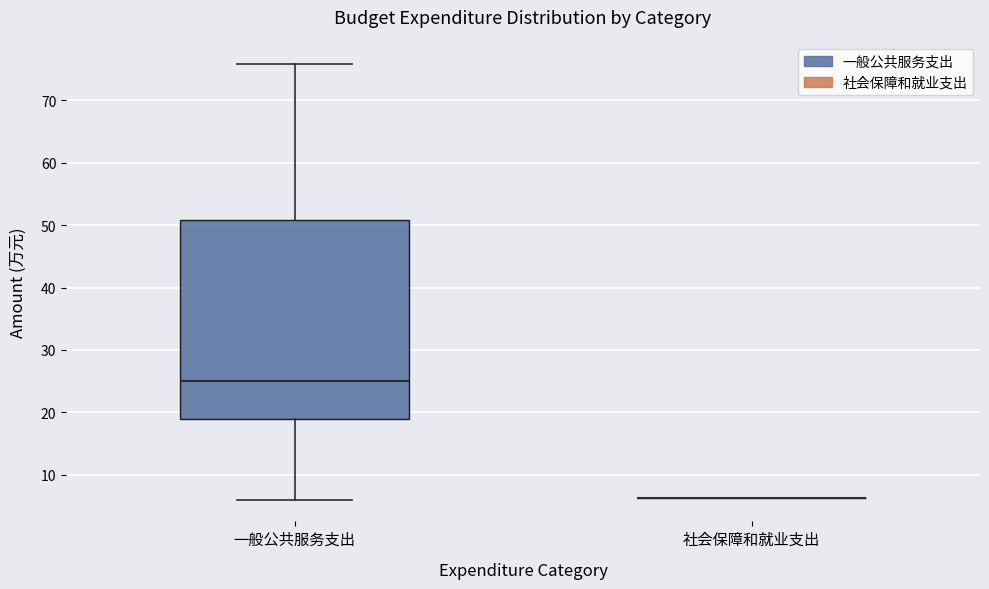

Which box is the tallest, from its lower edge to its upper edge?

一般公共服务支出